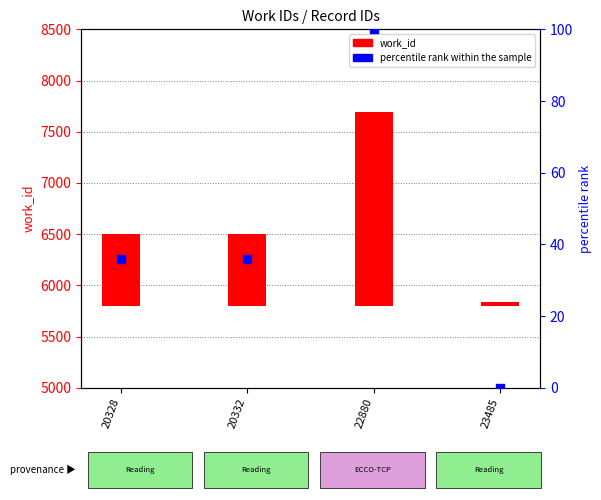

What are all the series names shown in the legend?

work_id, percentile rank within the sample